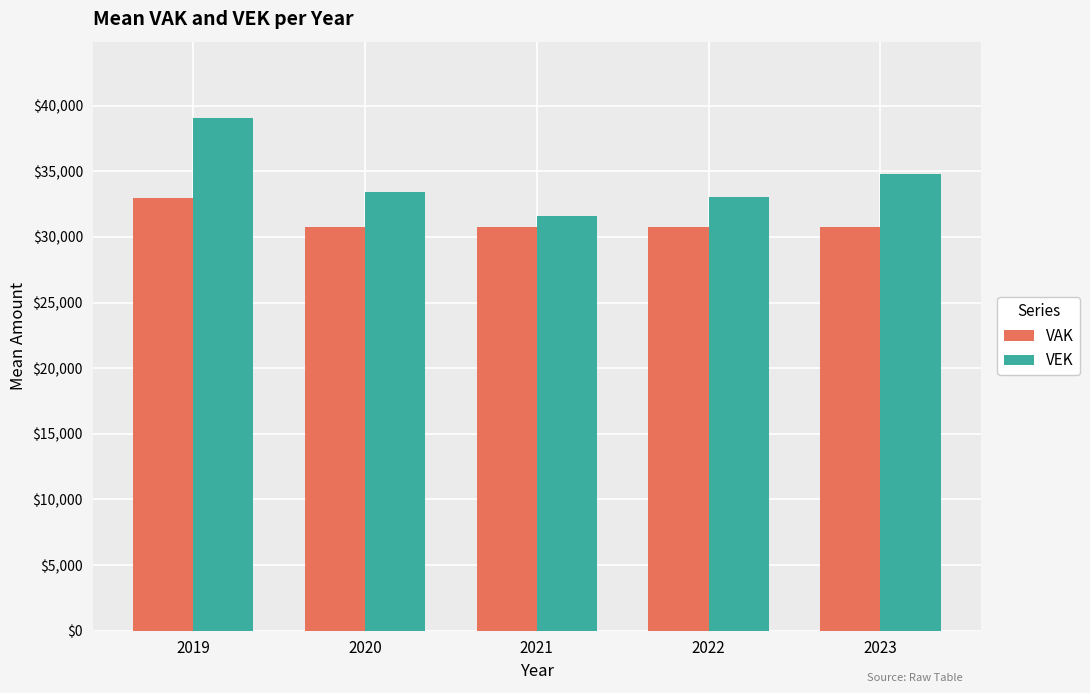

Which category has the highest value across all series?

2019